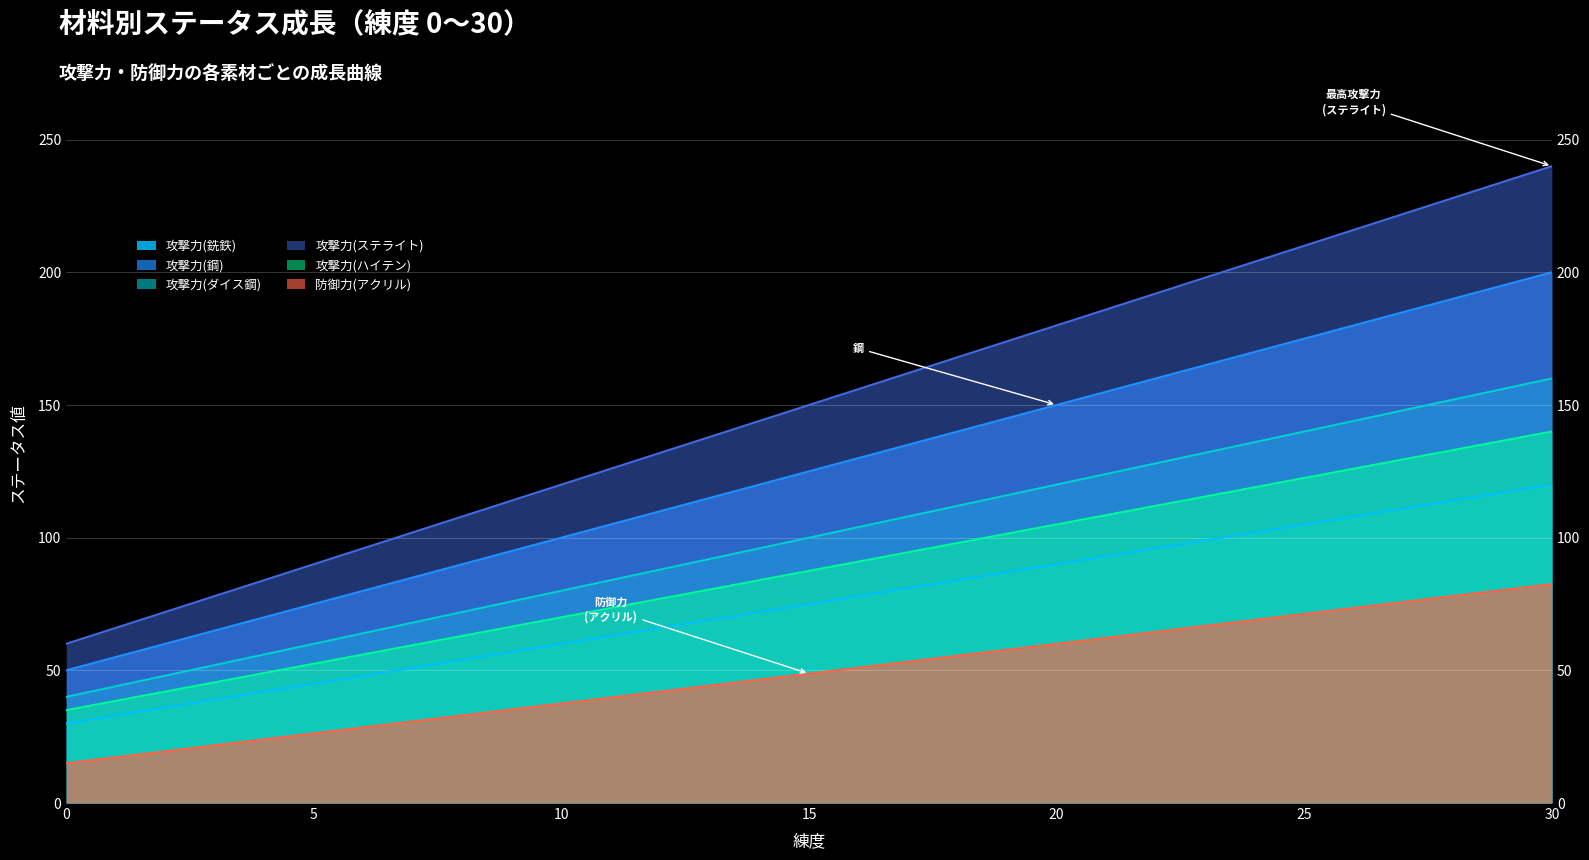

How many values in the 攻撃力(ハイテン) series exceed 87?

16